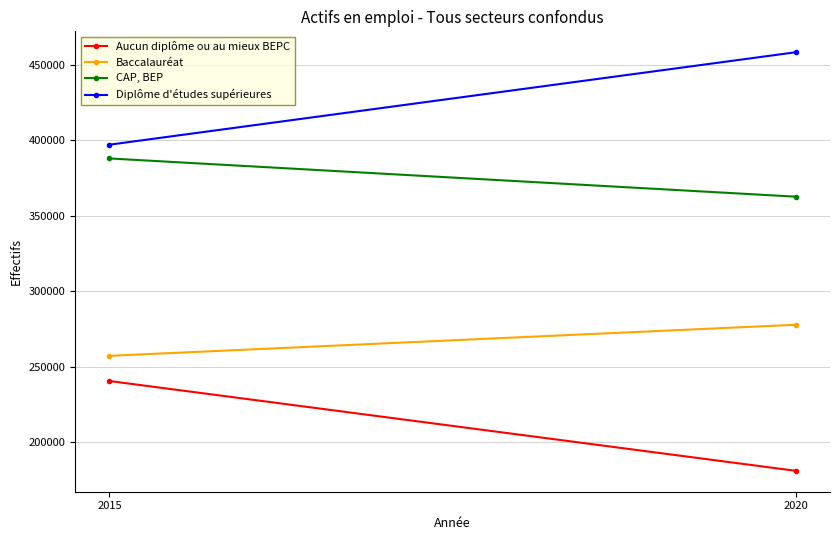

At which label does Baccalauréat first exceed 277863?

2020